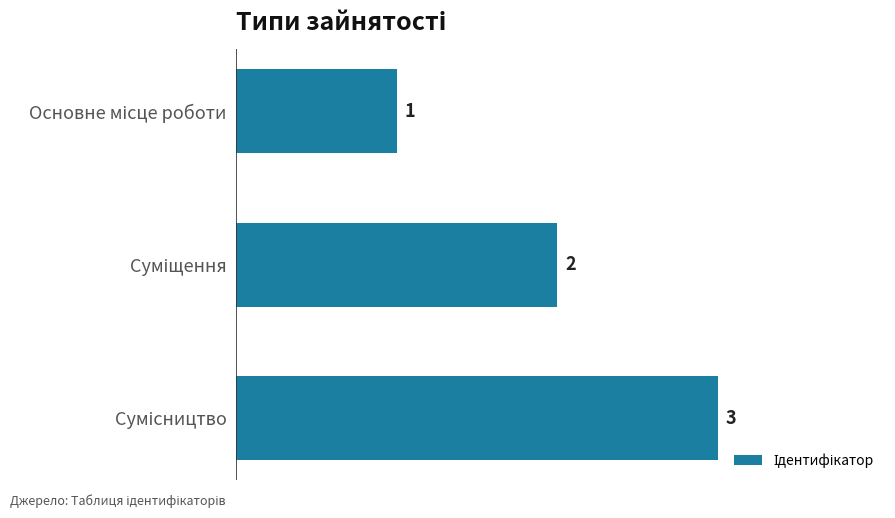

What is the value of the 1st bar from the top?

1